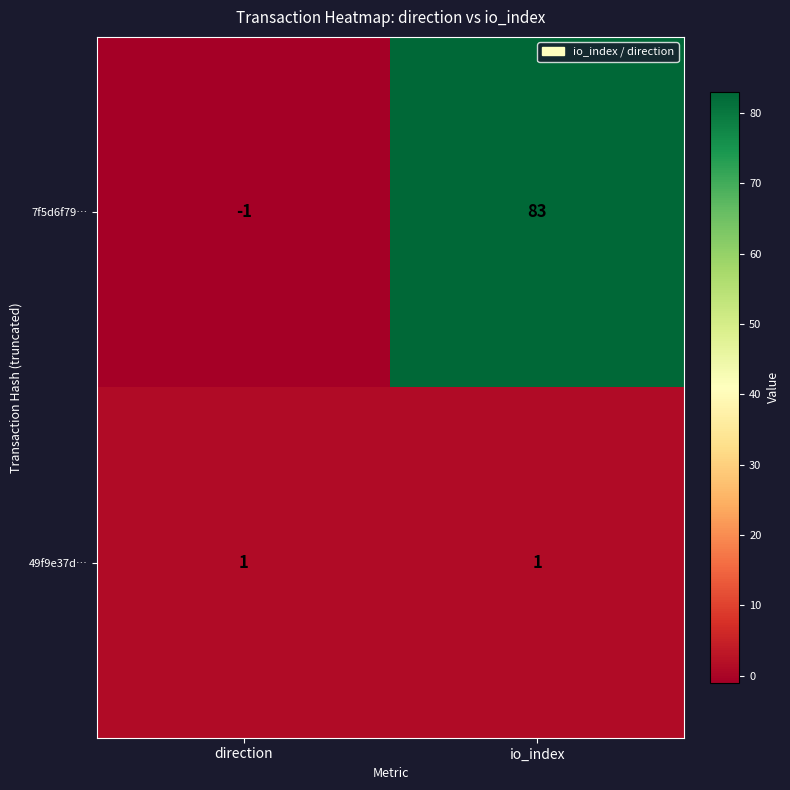

Which series has the widest spread of values?

7f5d6f79…